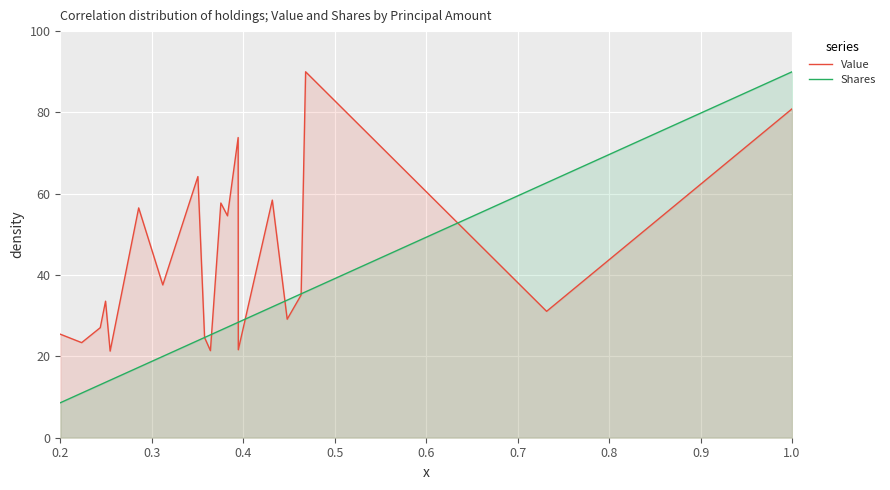

At which category is the sum across all series the highest?

1.0